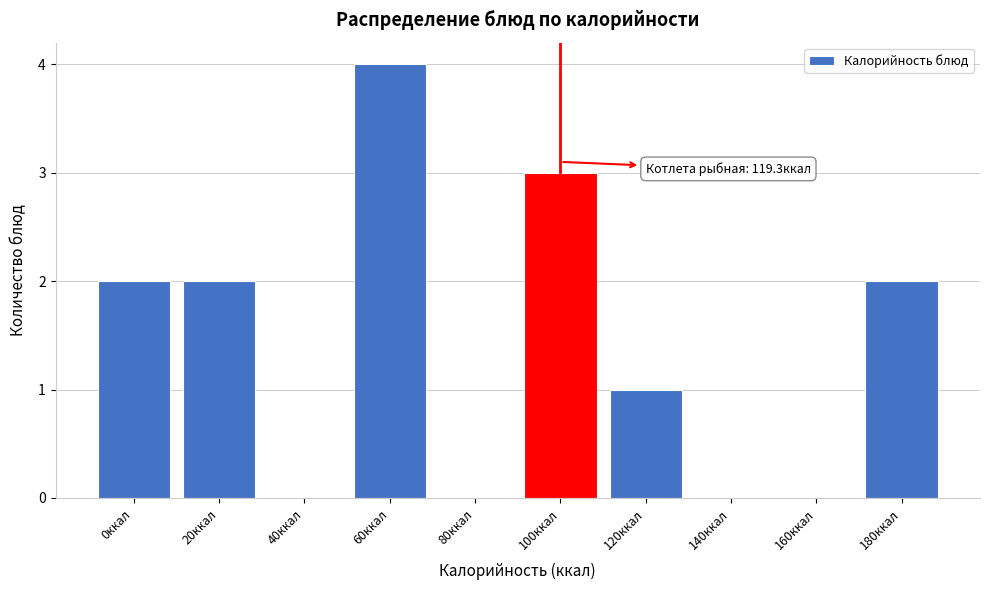

Reading left to right, list all the values displayed in this chart.

0ккал=2	20ккал=2	40ккал=0	60ккал=4	80ккал=0	100ккал=3	120ккал=1	140ккал=0	160ккал=0	180ккал=2